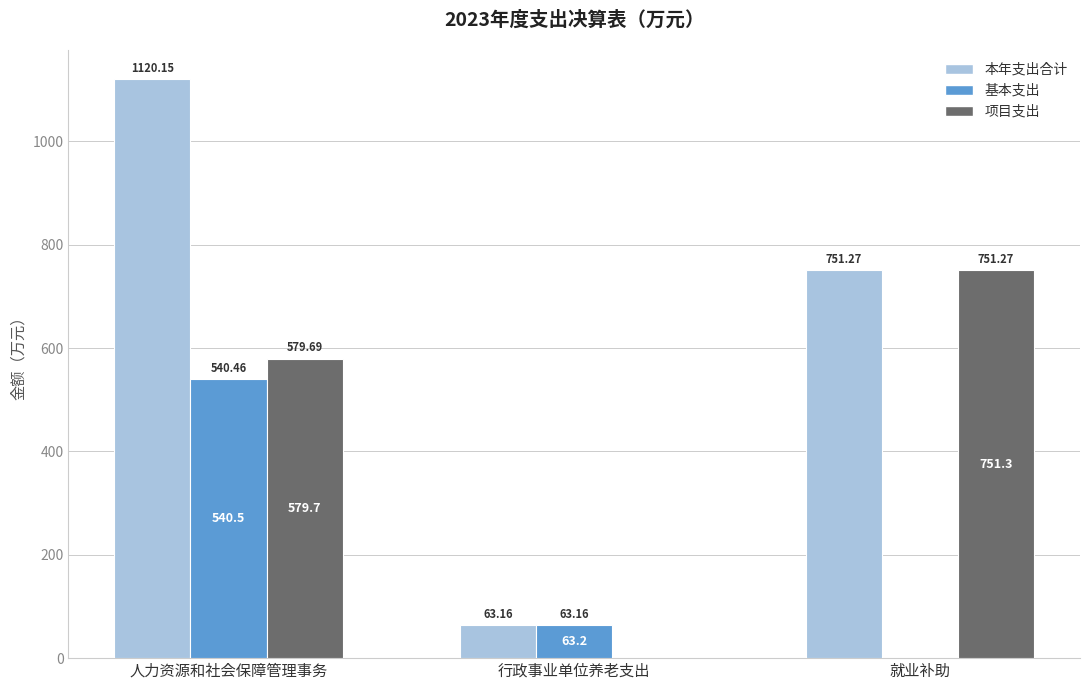

Is it true that 基本支出 equals -168.9 at 就业补助?

False